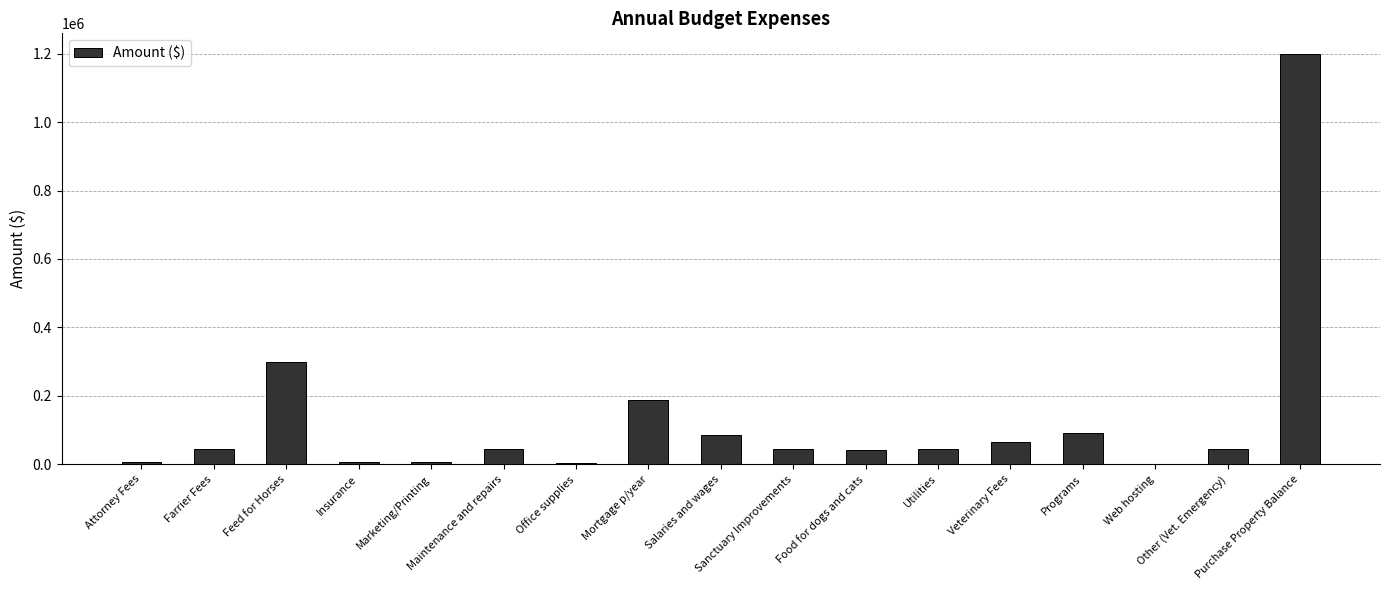

Between Purchase Property Balance and Utilities, which is larger?

Purchase Property Balance